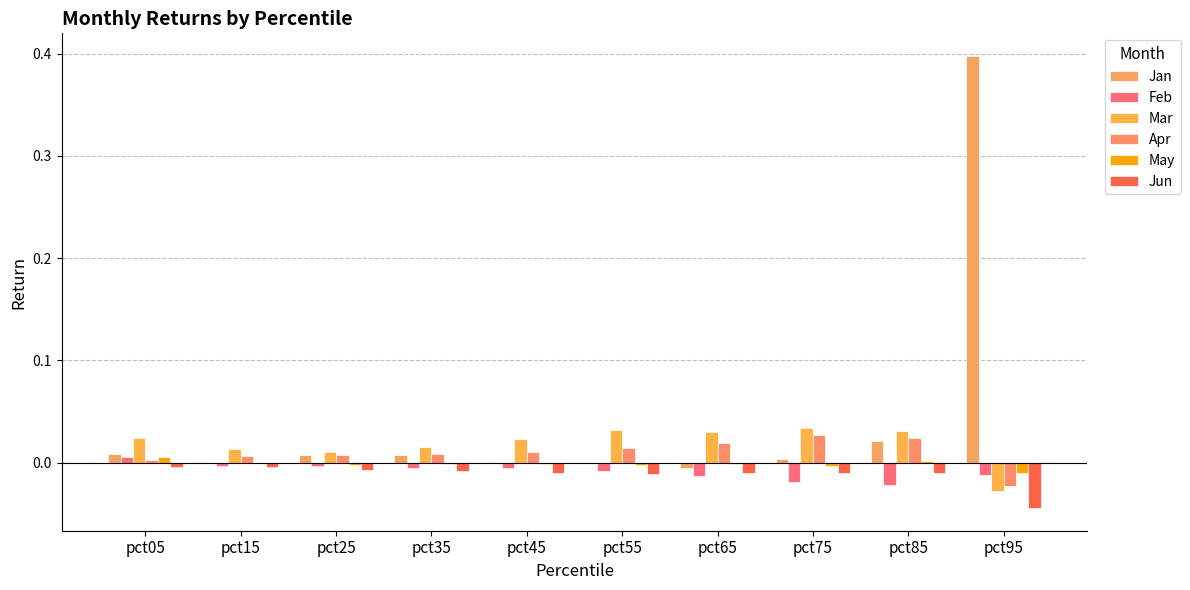

Reading left to right, list all the values displayed in this chart.

Jan: pct05=0.0	pct15=-0.0	pct25=0.0	pct35=0.0	pct45=-0.0	pct55=-0.0	pct65=-0.0	pct75=0.0	pct85=0.0	pct95=0.4
Feb: pct05=0.0	pct15=-0.0	pct25=-0.0	pct35=-0.0	pct45=-0.0	pct55=-0.0	pct65=-0.0	pct75=-0.0	pct85=-0.0	pct95=-0.0
Mar: pct05=0.0	pct15=0.0	pct25=0.0	pct35=0.0	pct45=0.0	pct55=0.0	pct65=0.0	pct75=0.0	pct85=0.0	pct95=-0.0
Apr: pct05=0.0	pct15=0.0	pct25=0.0	pct35=0.0	pct45=0.0	pct55=0.0	pct65=0.0	pct75=0.0	pct85=0.0	pct95=-0.0
May: pct05=0.0	pct15=-0.0	pct25=-0.0	pct35=-0.0	pct45=-0.0	pct55=-0.0	pct65=-0.0	pct75=-0.0	pct85=0.0	pct95=-0.0
Jun: pct05=-0.0	pct15=-0.0	pct25=-0.0	pct35=-0.0	pct45=-0.0	pct55=-0.0	pct65=-0.0	pct75=-0.0	pct85=-0.0	pct95=-0.0